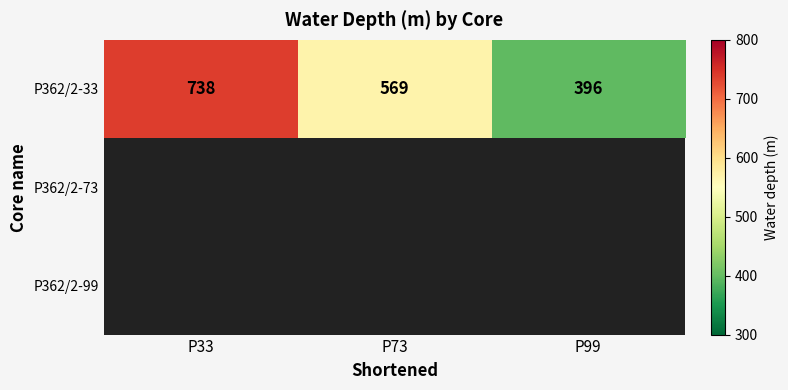

List the labels in order of P362/2-33 value, largest first.

P33, P73, P99